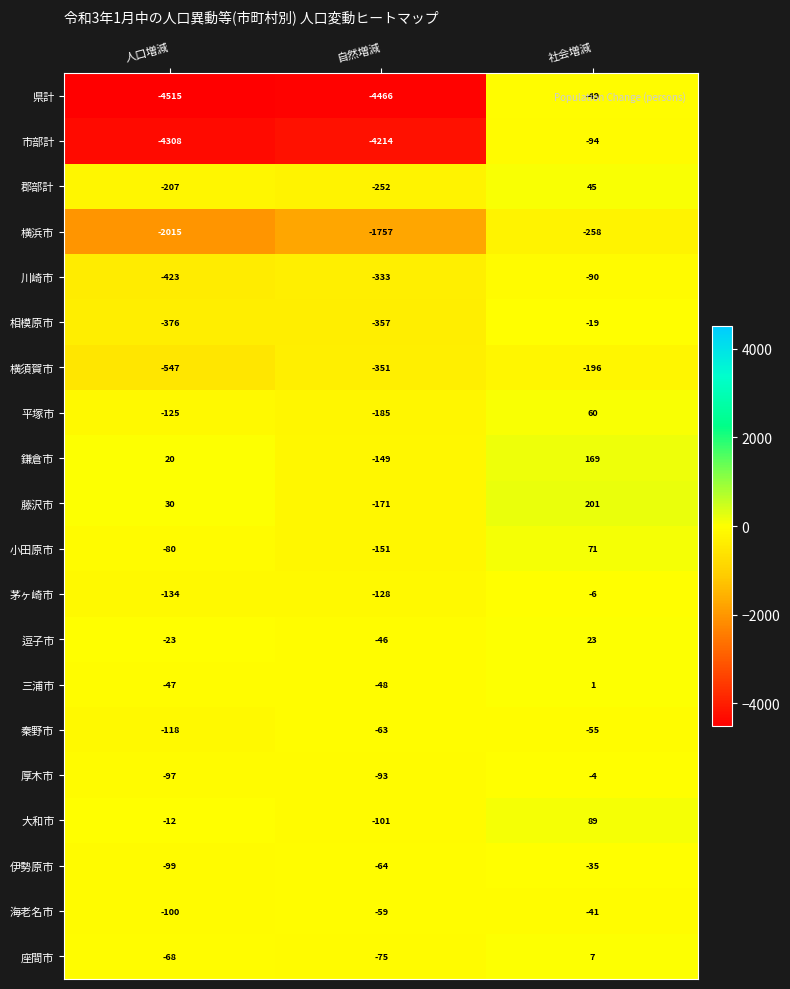

Rank the series at 人口増減 from highest to lowest value.

藤沢市, 鎌倉市, 大和市, 逗子市, 三浦市, 座間市, 小田原市, 厚木市, 伊勢原市, 海老名市, 秦野市, 平塚市, 茅ヶ崎市, 郡部計, 相模原市, 川崎市, 横須賀市, 横浜市, 市部計, 県計